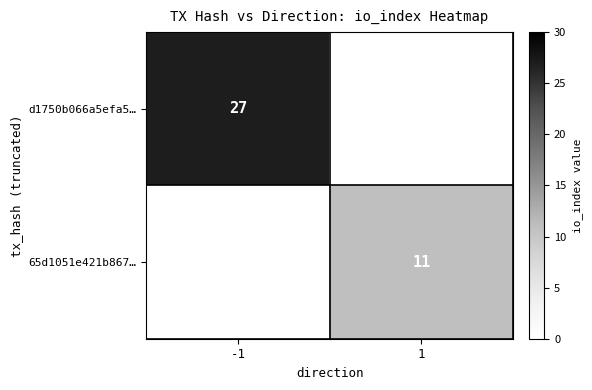

True or false: 65d1051e421b867… has a value of 11 at 1.

True